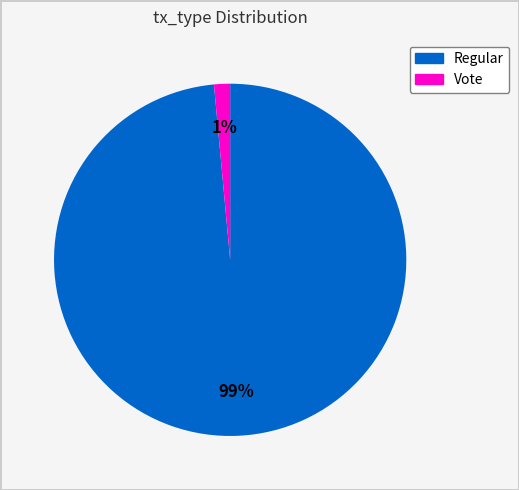

True or false: Vote accounts for 11% of the total.

False